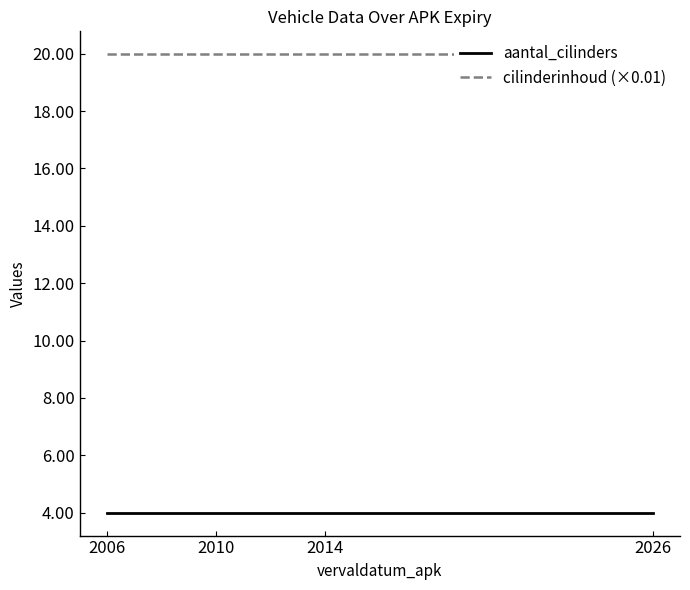

Which series has the largest range (max minus min)?

aantal_cilinders